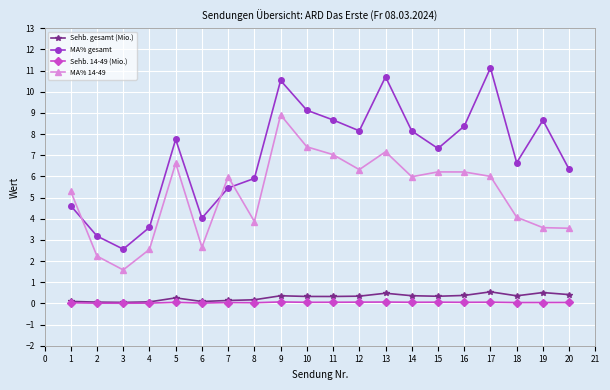

True or false: MA% gesamt and Sehb. 14-49 (Mio.) intersect in this chart.

False